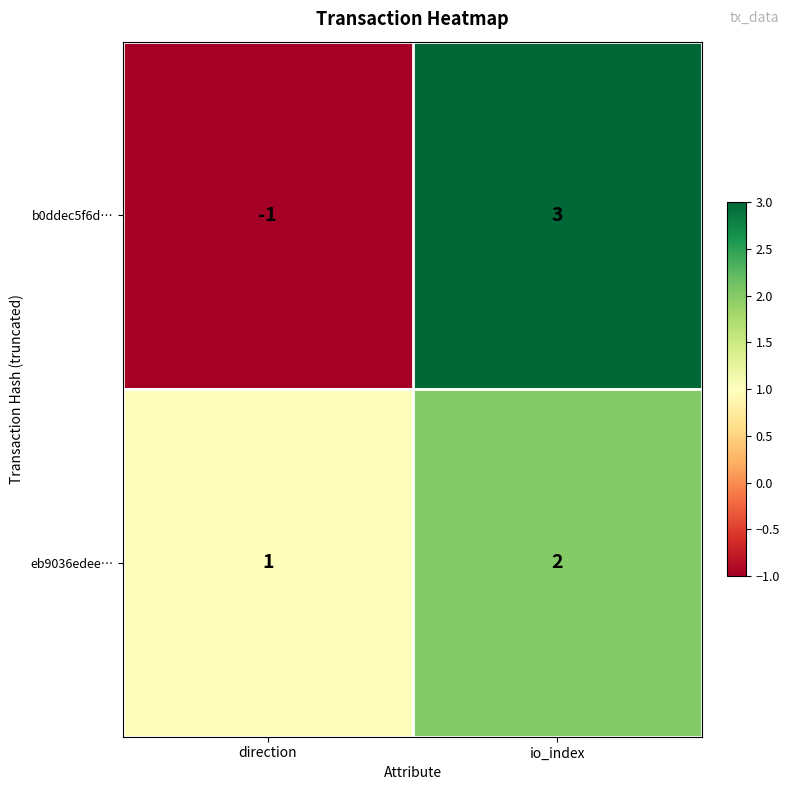

What is the sum of the eb9036edee… values at io_index and direction?

3